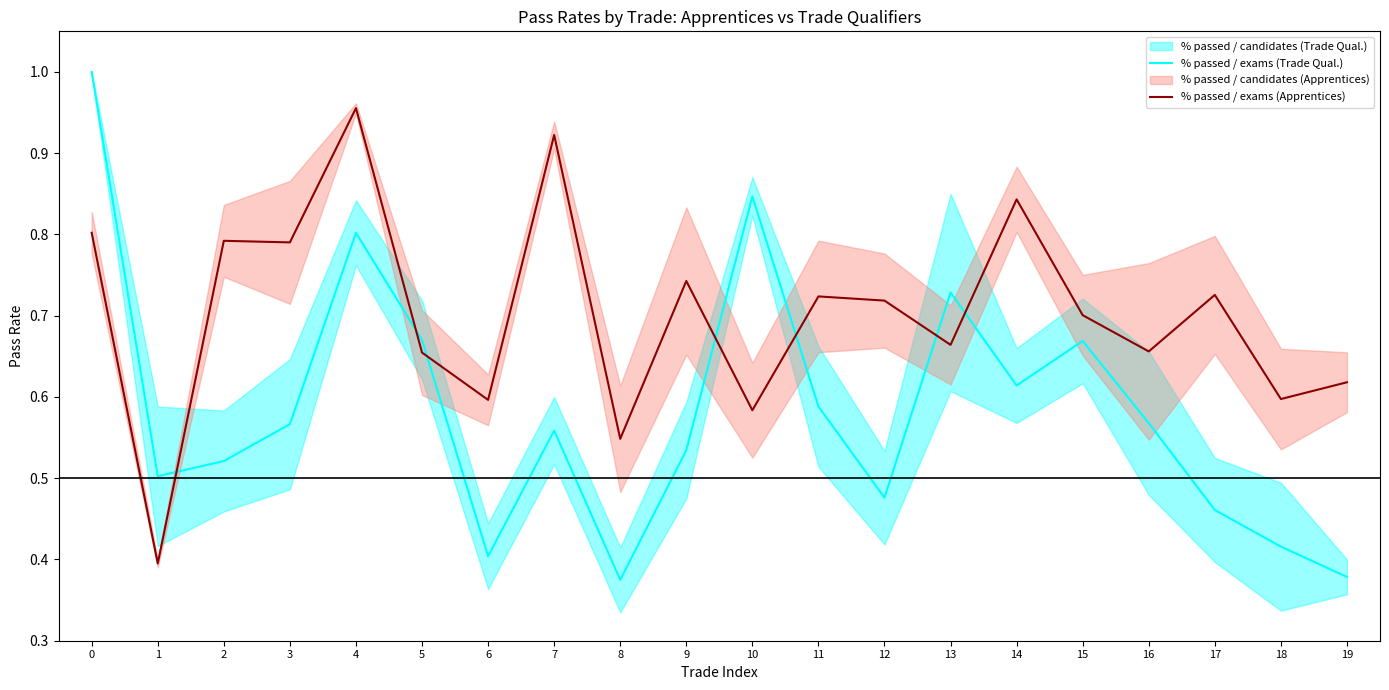

At which label is % passed / exams (Trade Qual.) closest to 0?

8